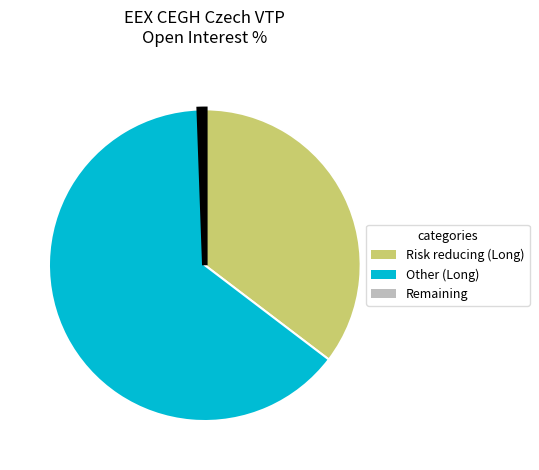

Is there any slice that represents more than half of the pie?

Yes